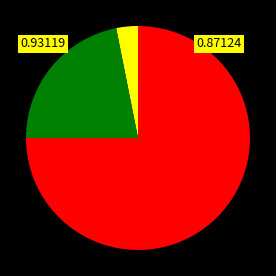

Is there any slice that represents more than half of the pie?

Yes